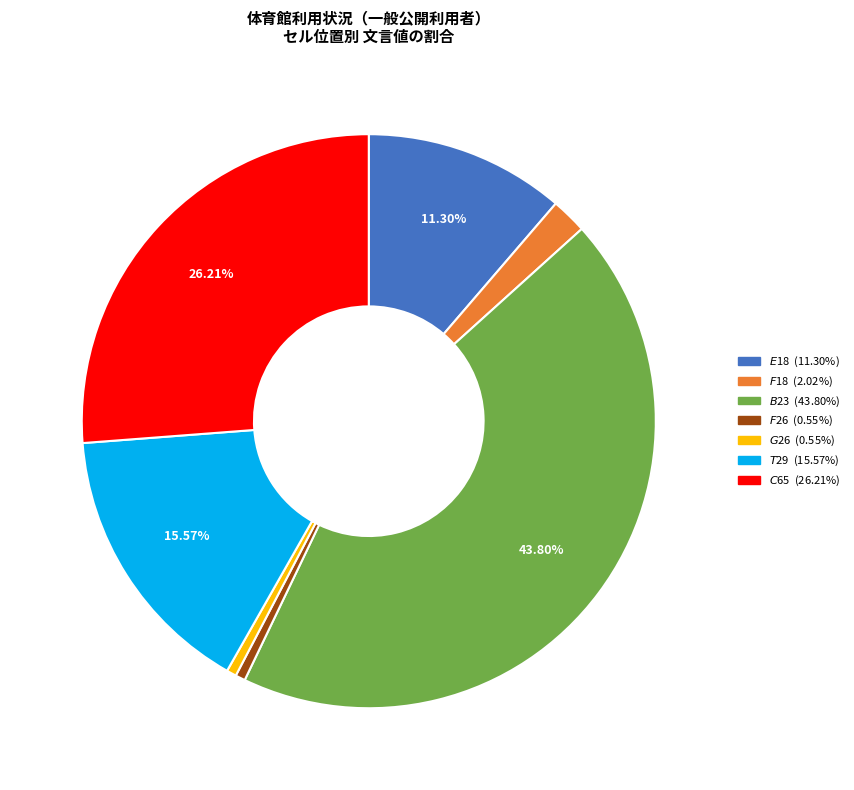

Between $F$18 and $B$23, which is larger?

$B$23